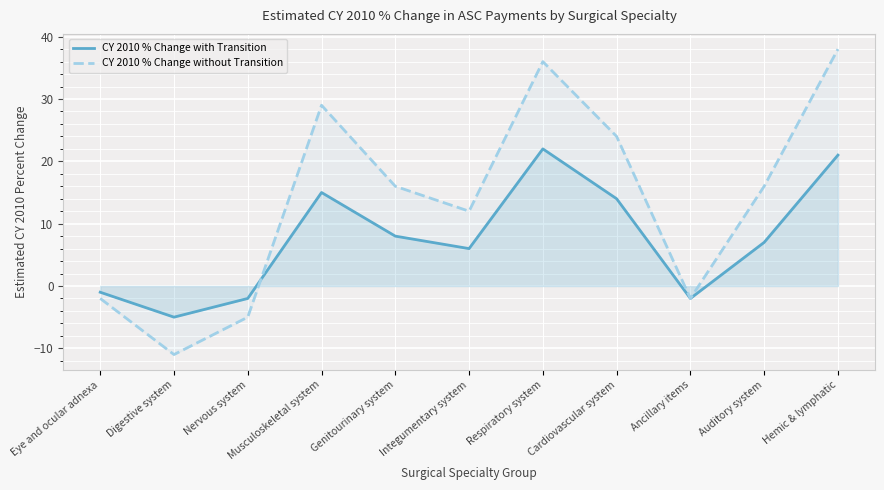

Which series ends up on top after the final intersection of CY 2010 % Change with Transition and CY 2010 % Change without Transition?

CY 2010 % Change without Transition